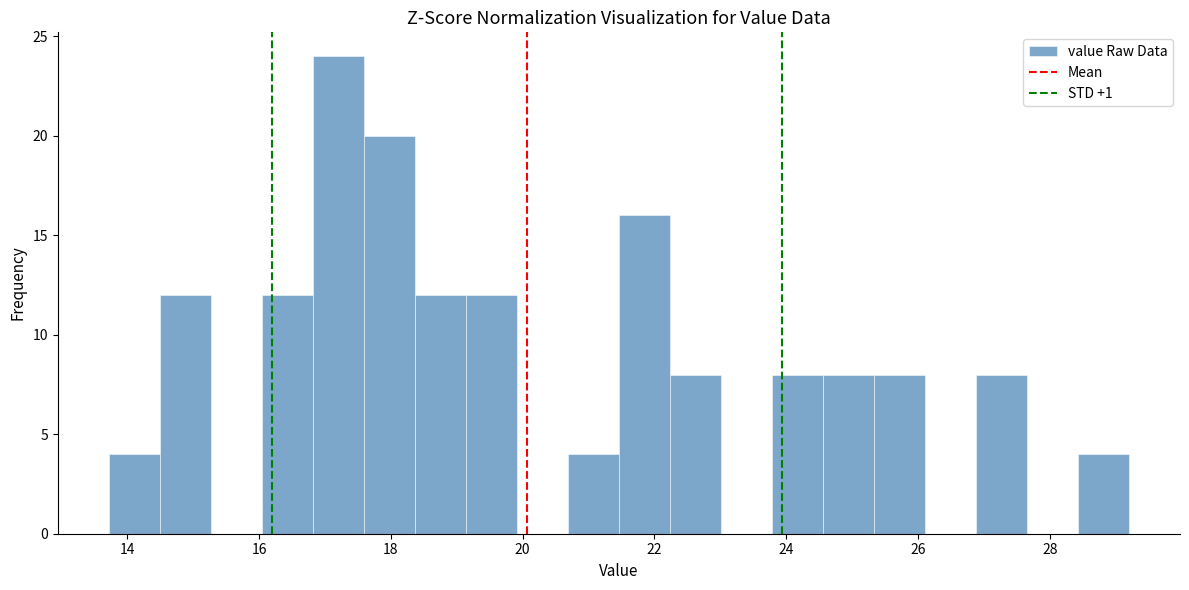

Around what value on the x-axis is the tallest bar? Give the approximate position of its centre, as read against the axis.

17.2